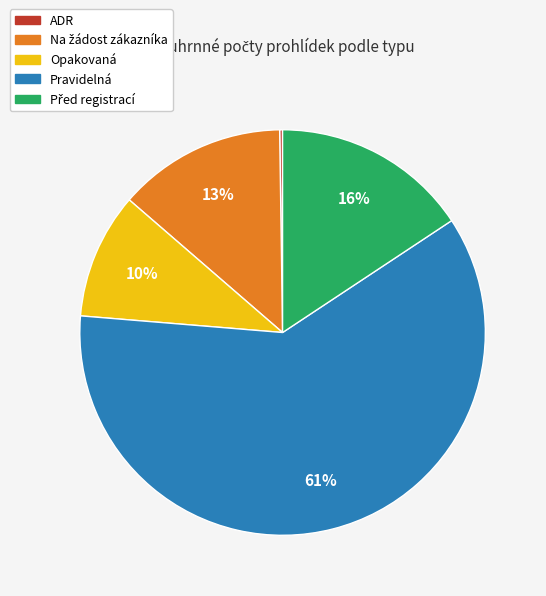

Is it true that Opakovaná is 10% of the pie?

True